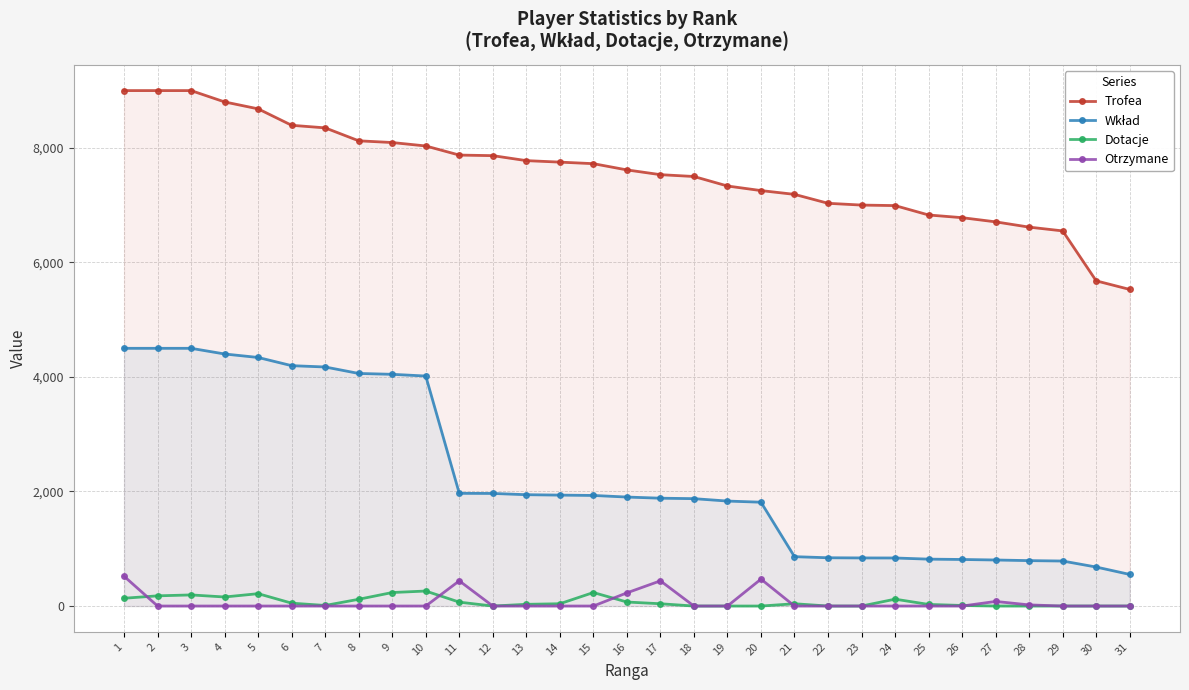

Is the value of Dotacje at 6 greater than the value of Trofea at 18?

No